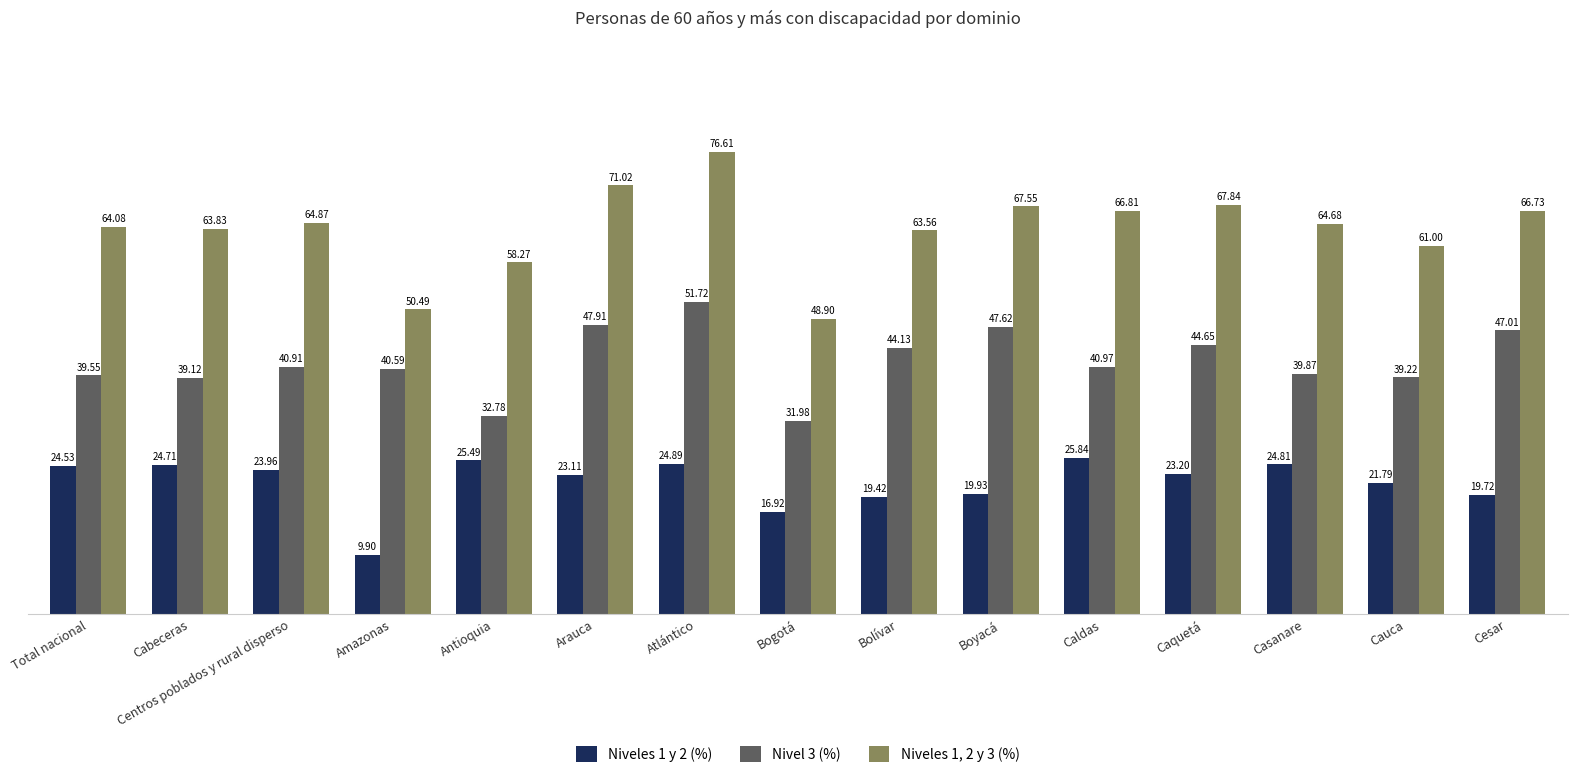

Count the number of data series in this chart.

3